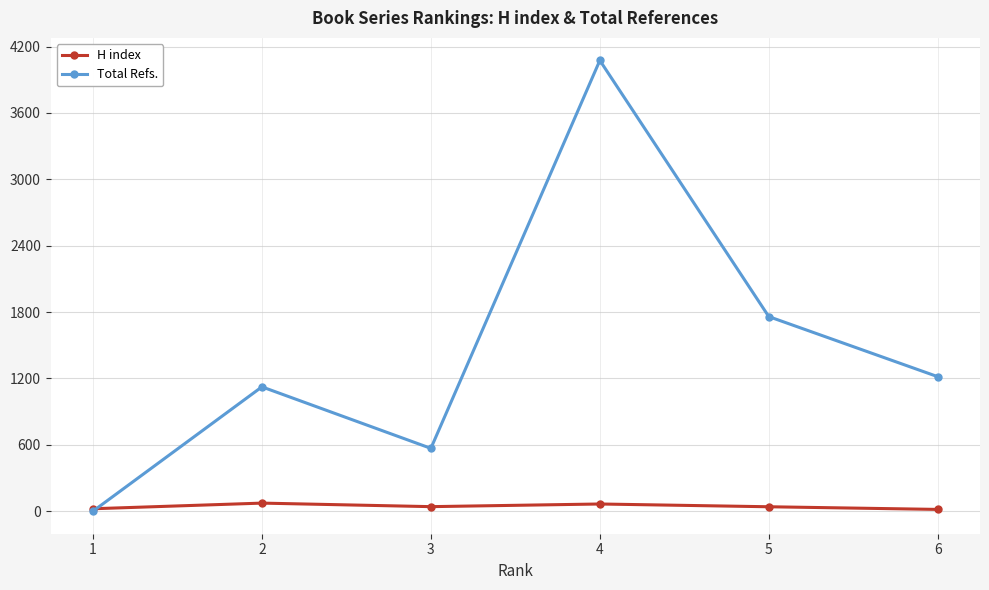

Which series has the widest spread of values?

Total Refs.